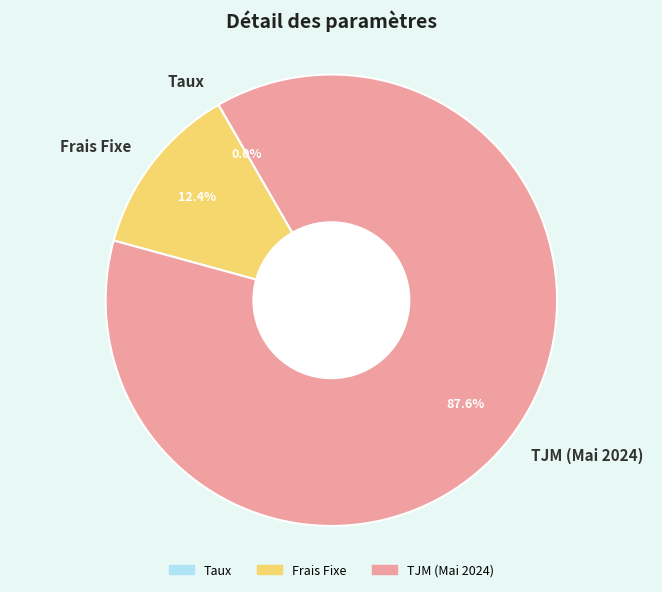

Does TJM (Mai 2024) account for over 50% of the chart?

Yes